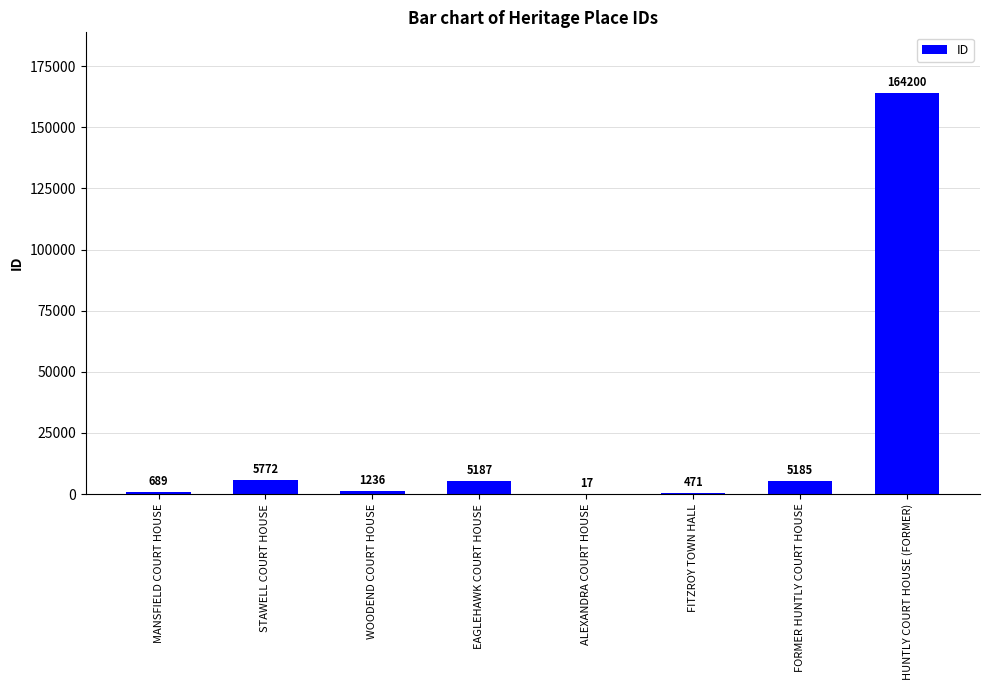

At which category does the chart reach its peak across all series?

HUNTLY COURT HOUSE (FORMER)